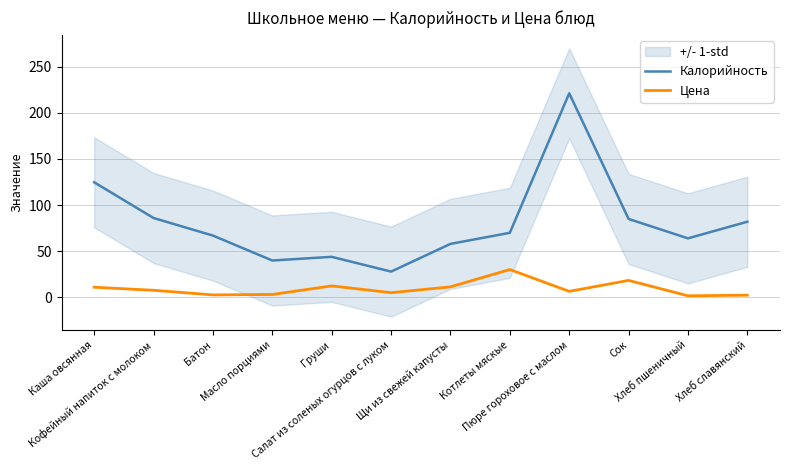

Between Масло порциями and Хлеб славянский, which is larger?

Хлеб славянский